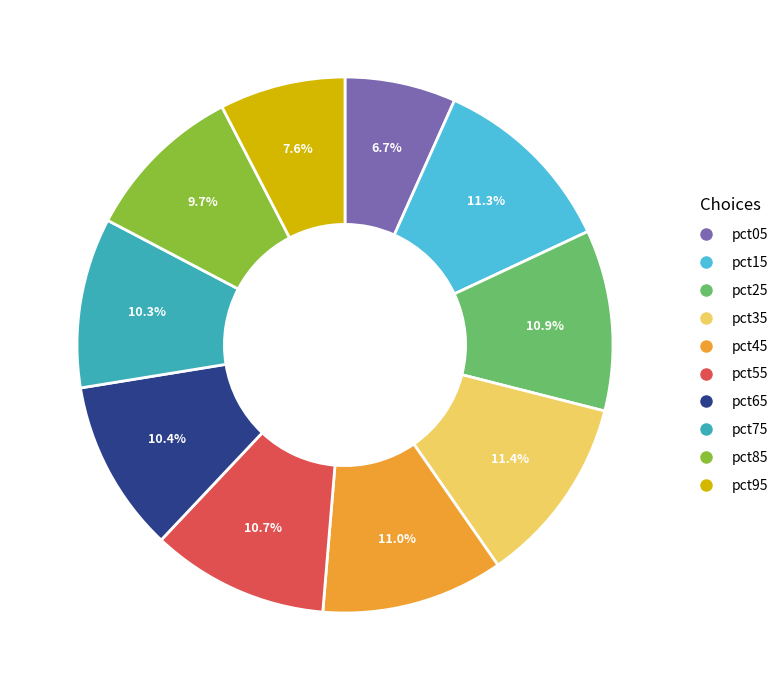

What is the total percentage of pct65 and pct55?

21.1%